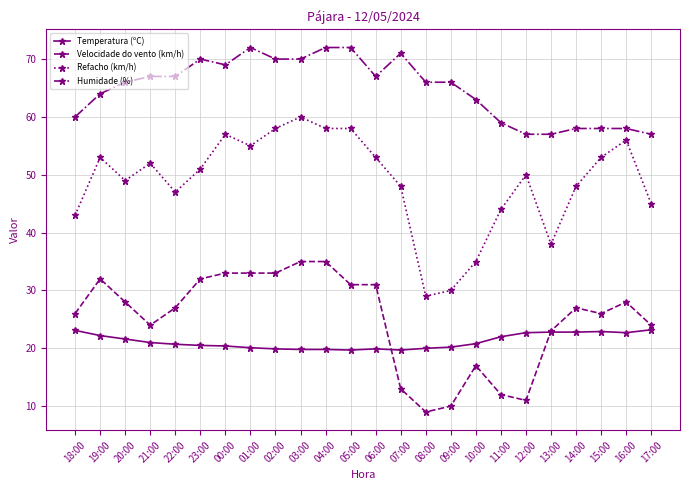

Where is the first local minimum for Velocidade do vento (km/h)?

21:00